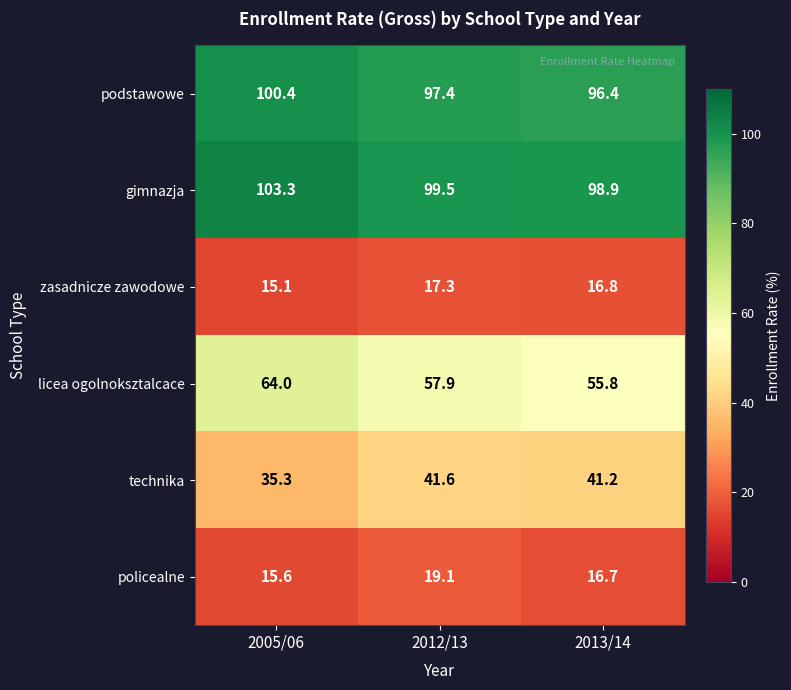

What is the difference between the highest and lowest values at 2013/14?

82.2